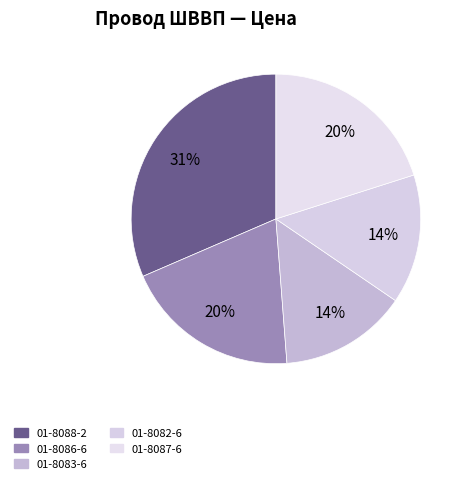

Is there any slice that represents more than half of the pie?

No